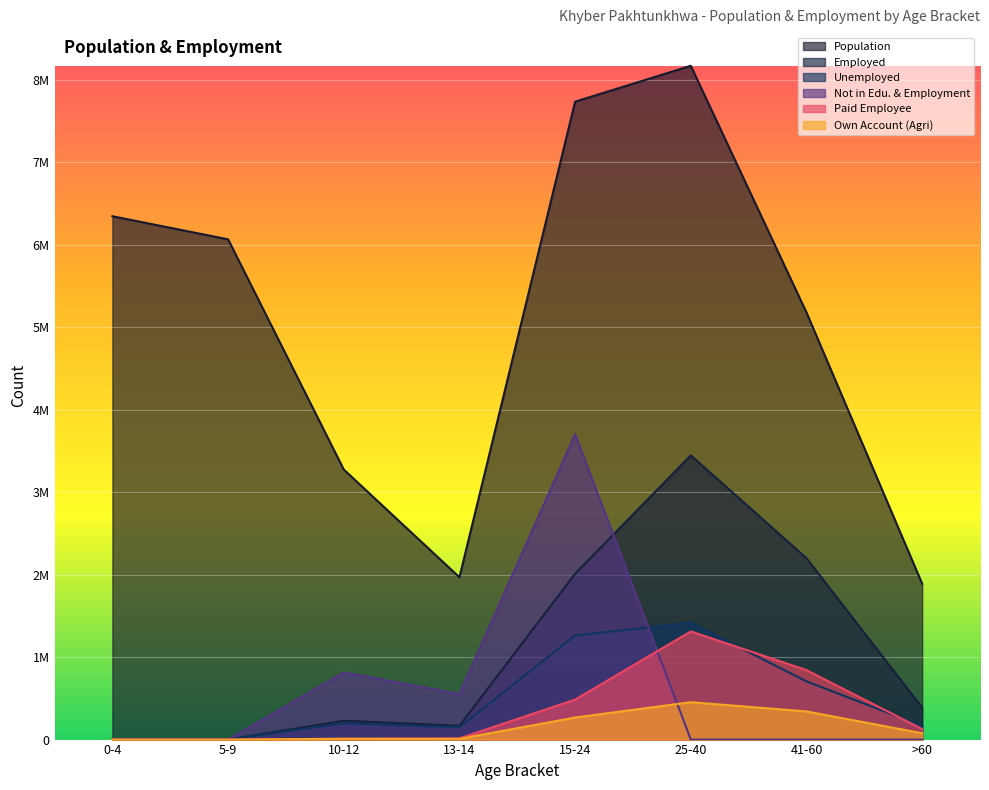

Rank the series by their maximum value, from highest to lowest.

Population, Not in Edu. & Employment, Employed, Unemployed, Paid Employee, Own Account (Agri)